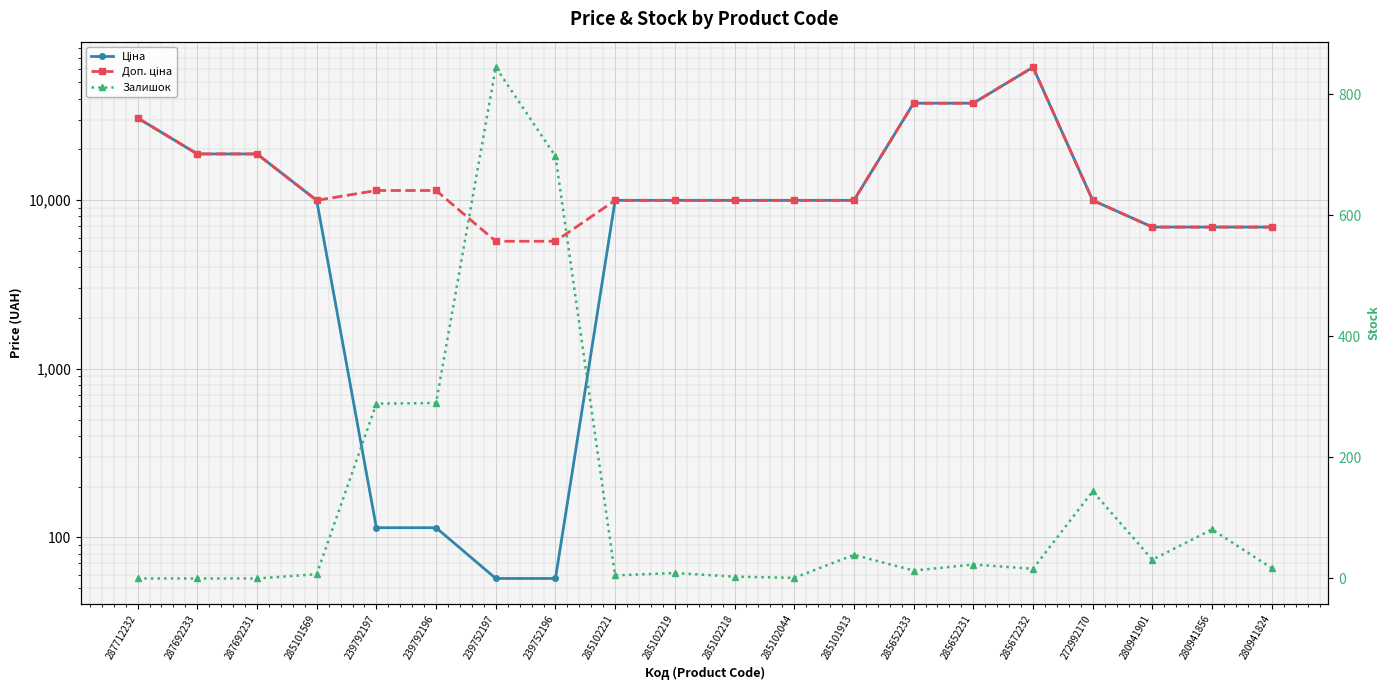

True or false: Доп. ціна has a value of 6925.7 at 280941824.

True